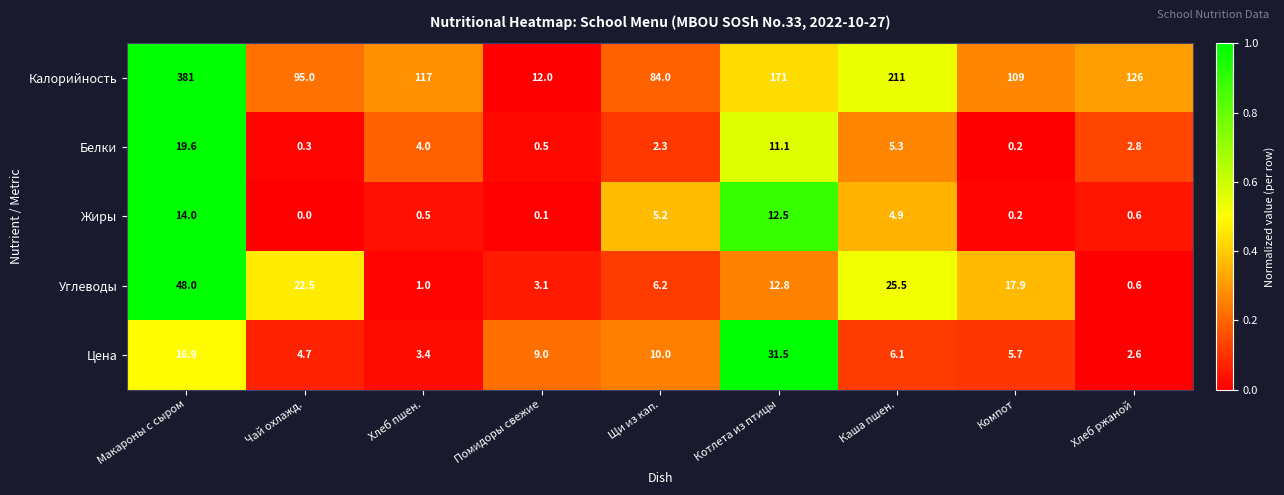

What is the sum of the Жиры values at Помидоры свежие and Хлеб ржаной?

0.7